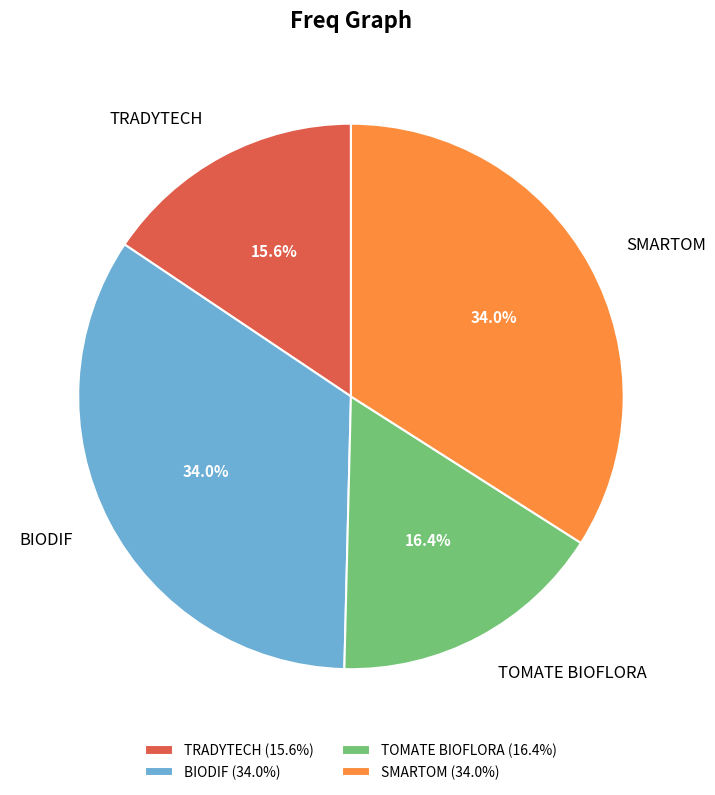

How many slices are in this pie chart?

4